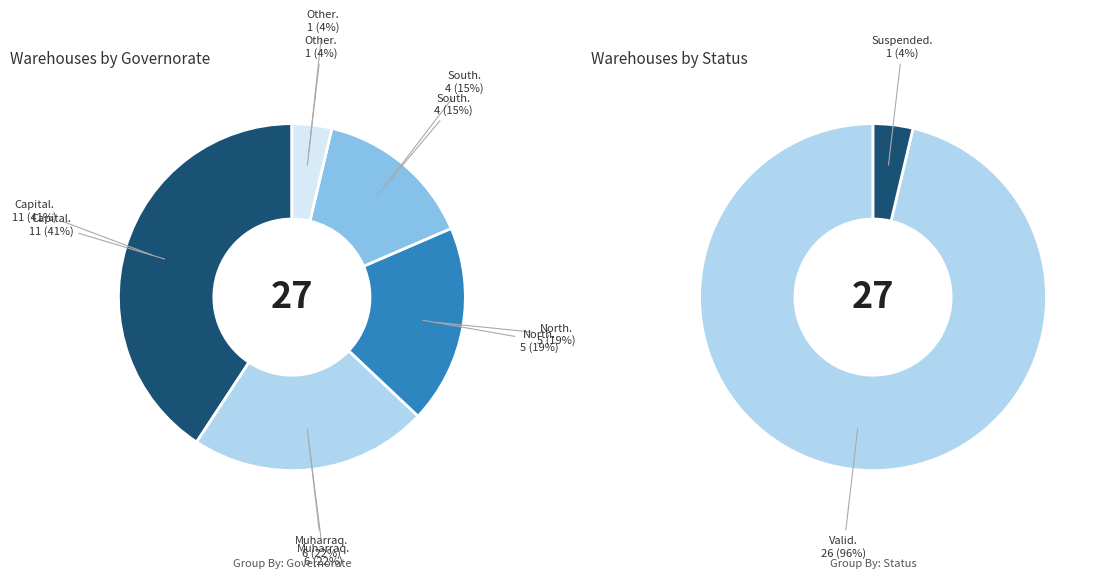

To the nearest percent, what is the difference between the South and Capital slice percentages?

26%